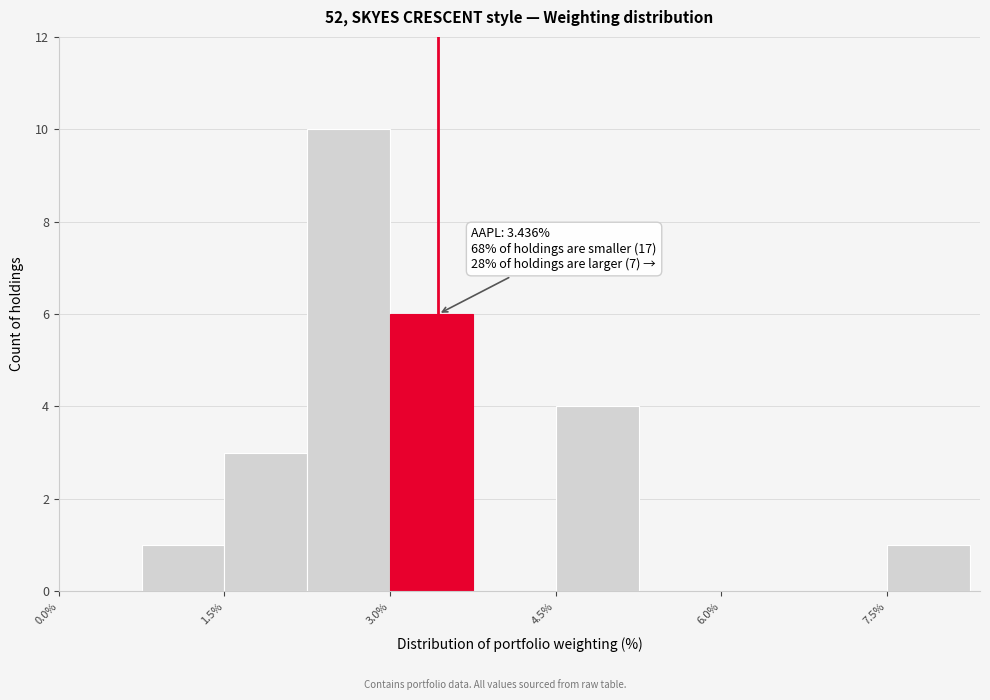

Read against the x-axis, roughly where is the centre of the tallest bar?

2.6